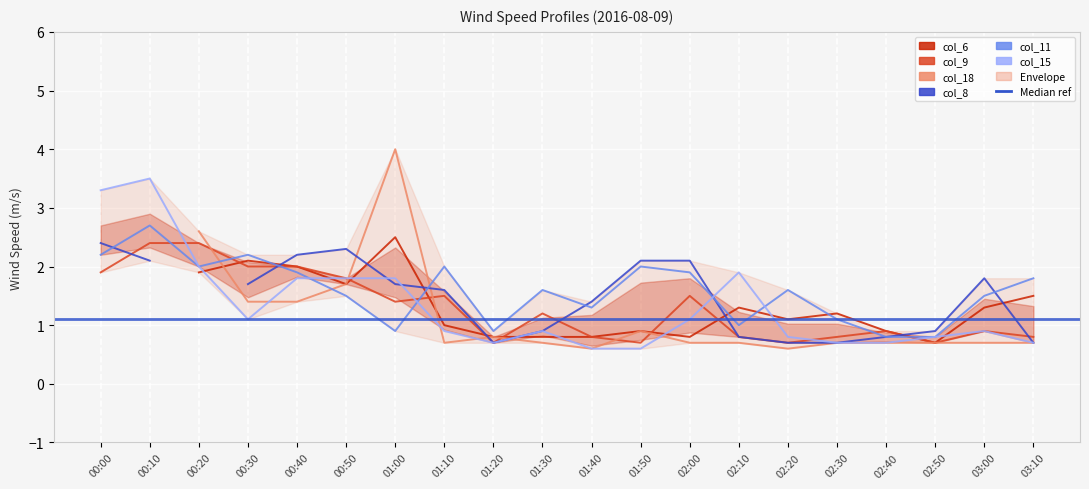

Is the value of col_11 at 00:10 greater than the value of col_15 at 00:40?

Yes